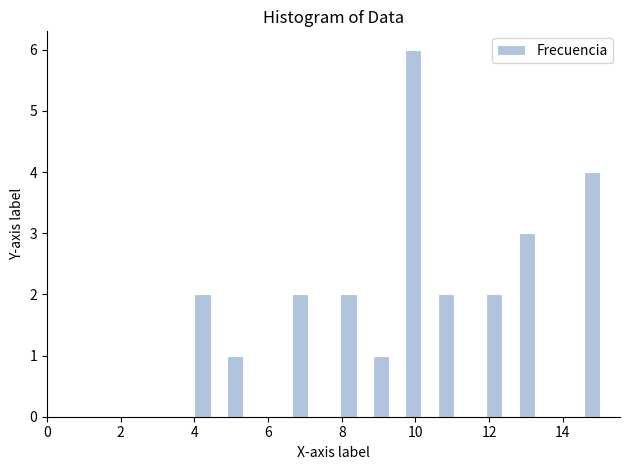

Around what value on the x-axis is the tallest bar? Give the approximate position of its centre, as read against the axis.

10.0